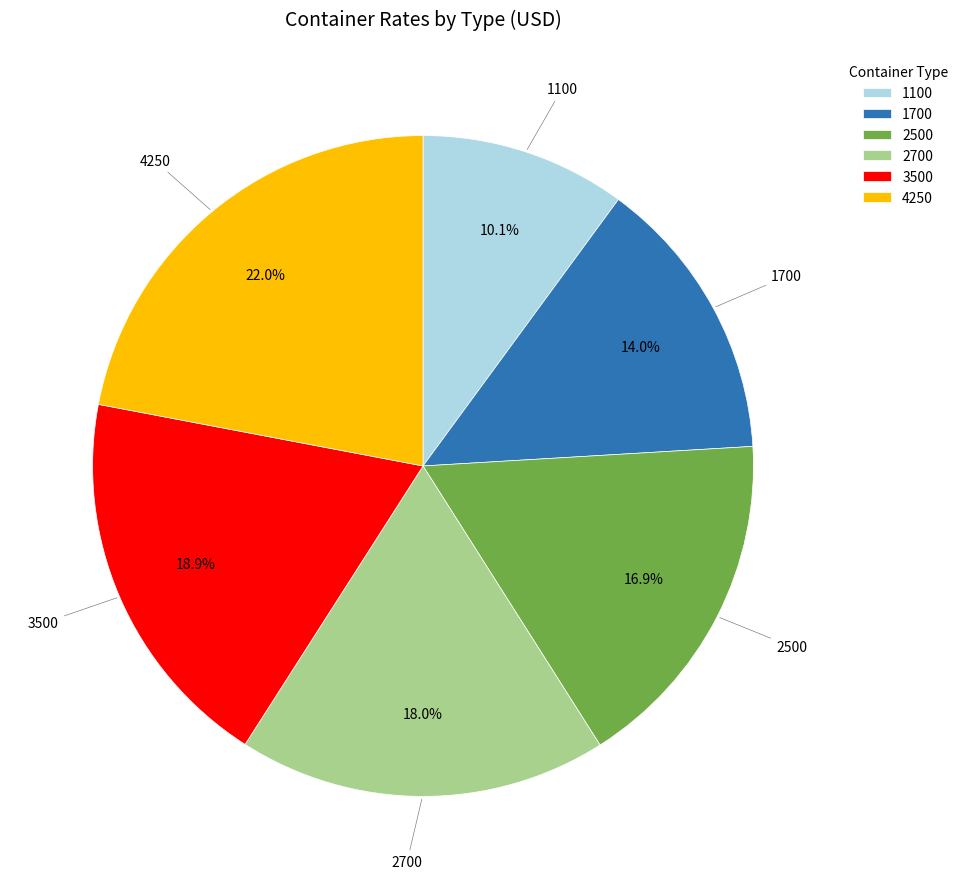

Is there a majority slice in this chart?

No